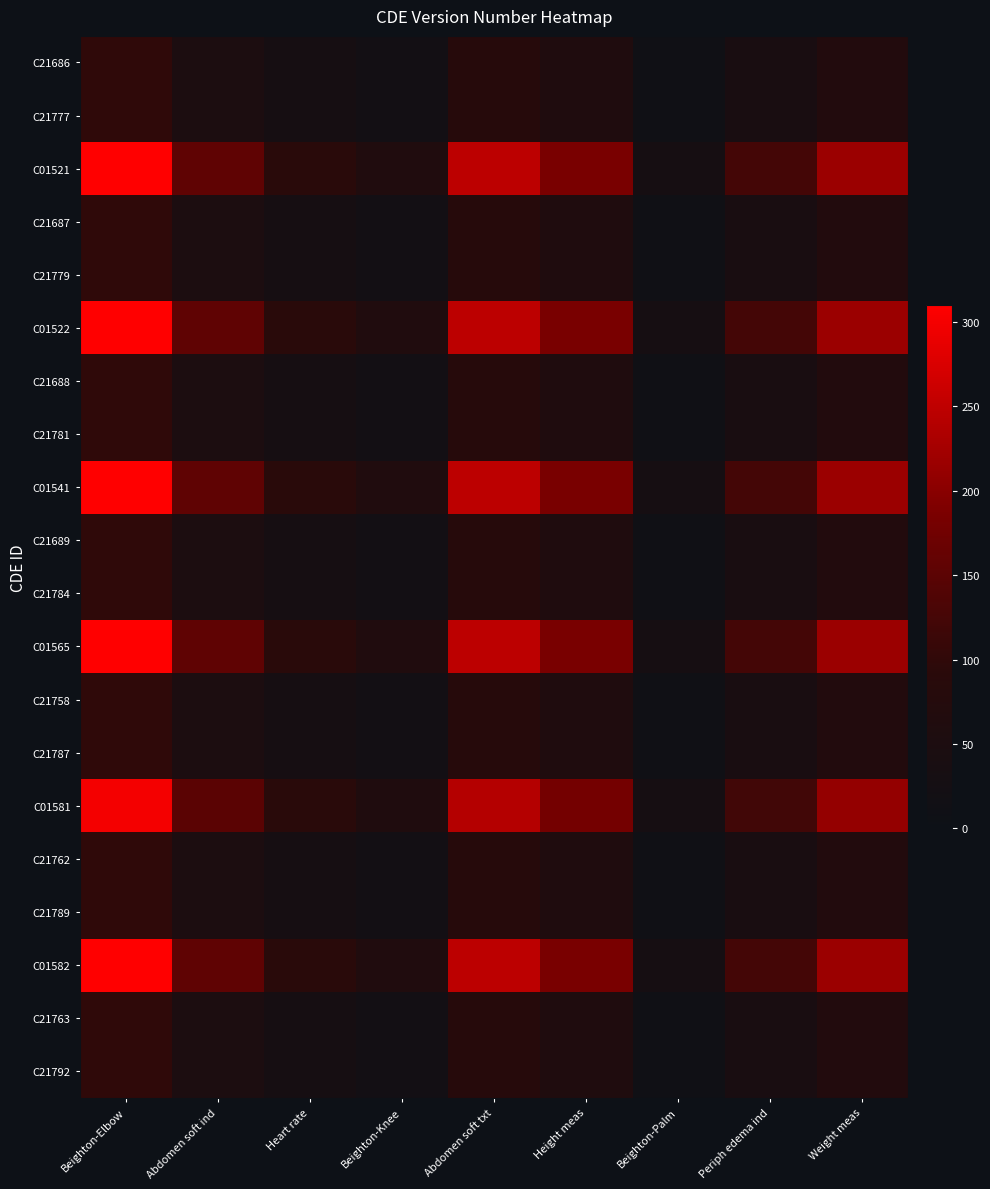

Which series has the widest spread of values?

C01521